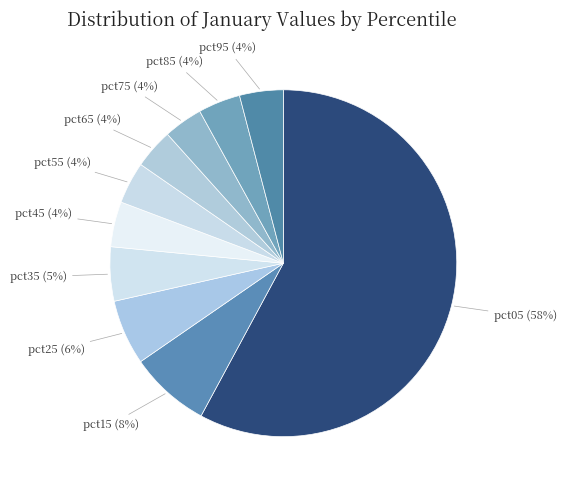

True or false: pct05 accounts for 58% of the total.

True